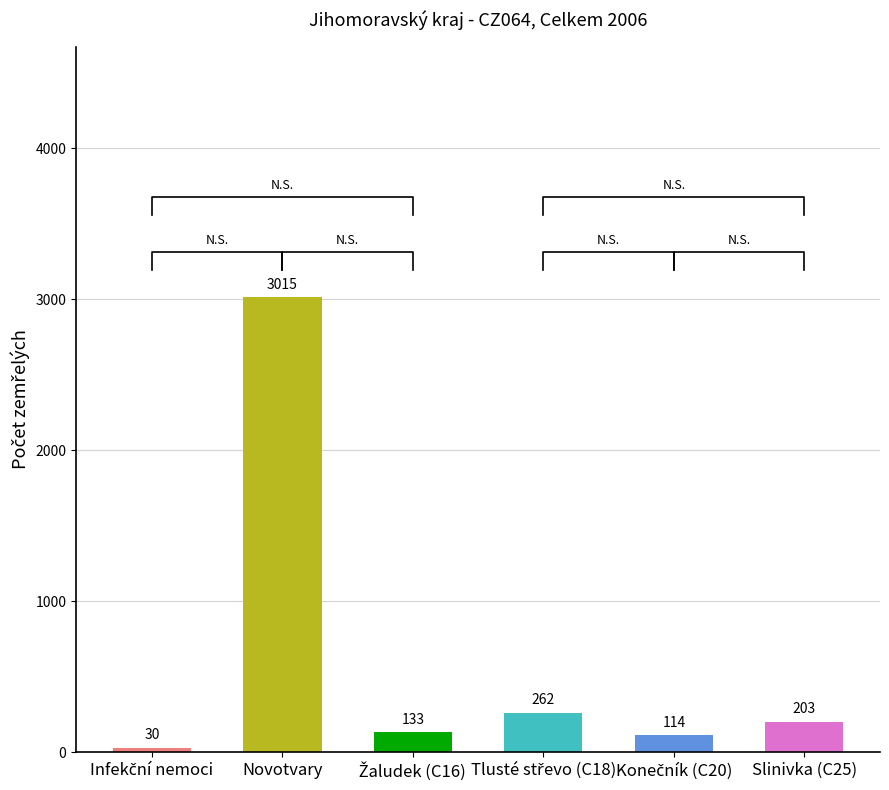

True or false: the data shows 133 at Slinivka (C25).

False